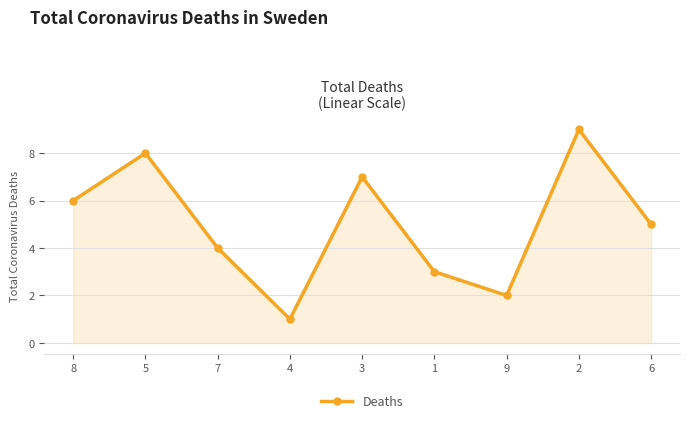

True or false: the data shows 3 at 9.

False